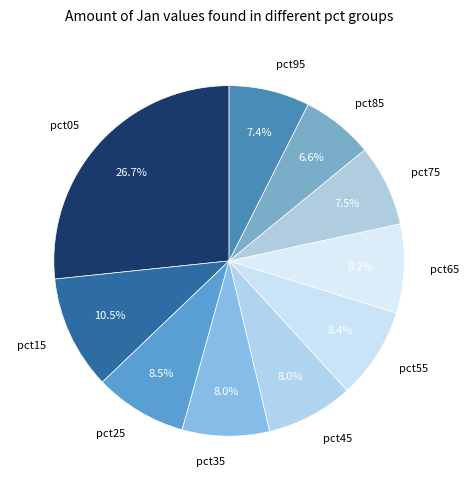

Which has a higher value, pct95 or pct55?

pct55